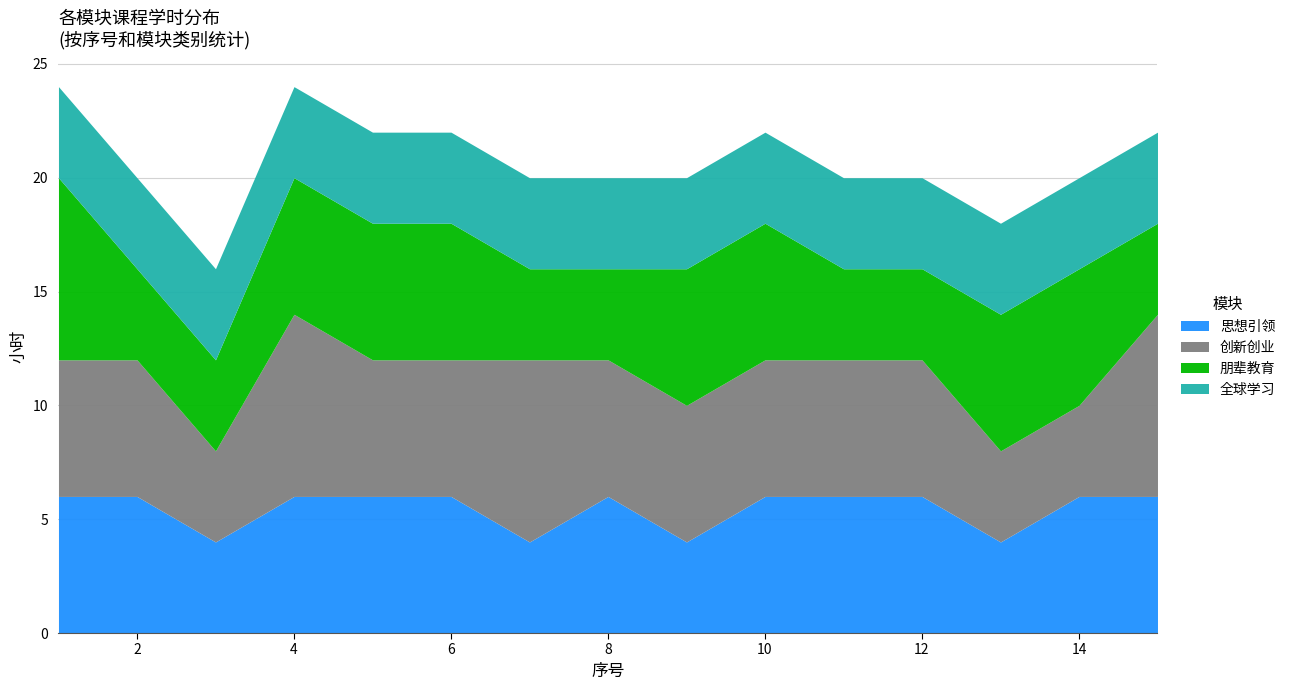

Is the value of 创新创业 at 12 greater than the value of 思想引领 at 2?

No